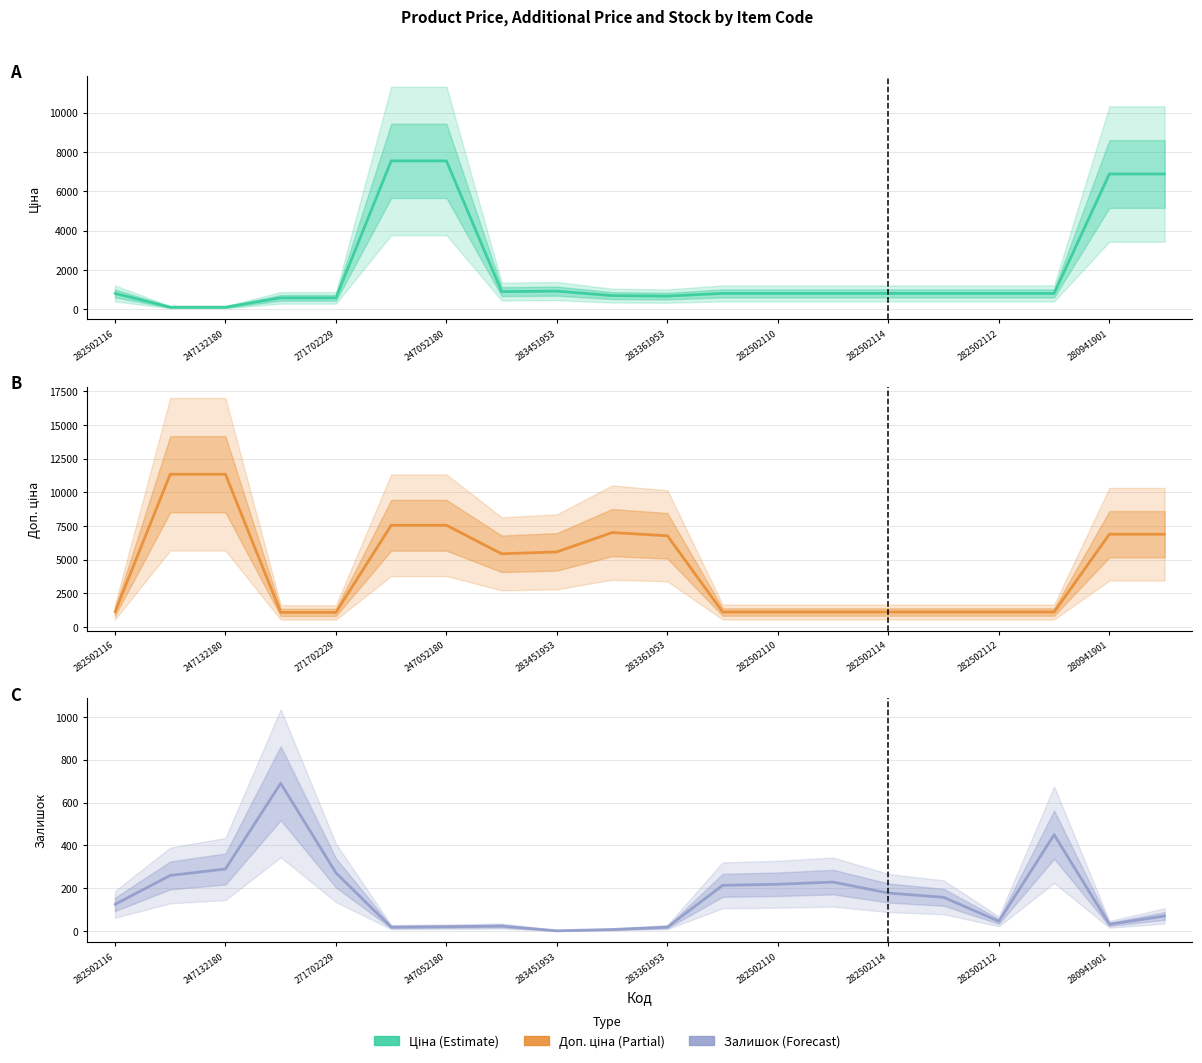

What is the minimum value for Доп. ціна?

1074.5